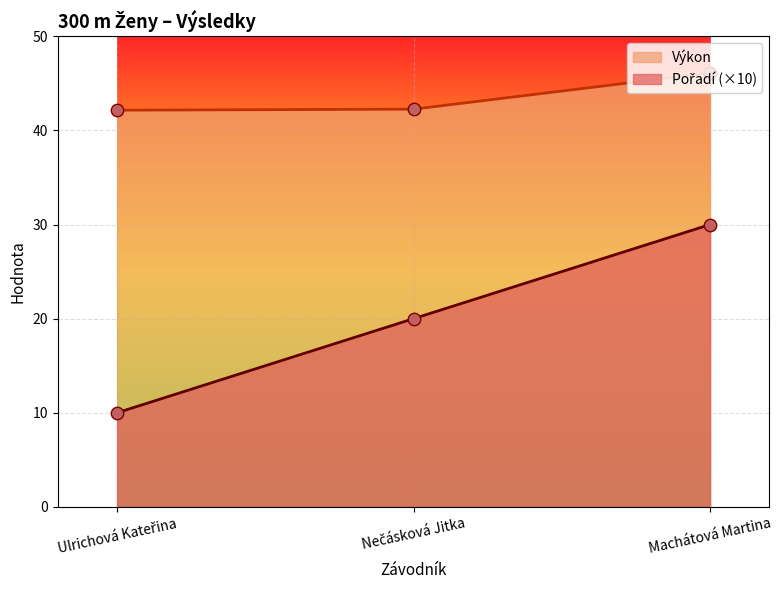

What is the total value across all series at Machátová Martina?

76.1